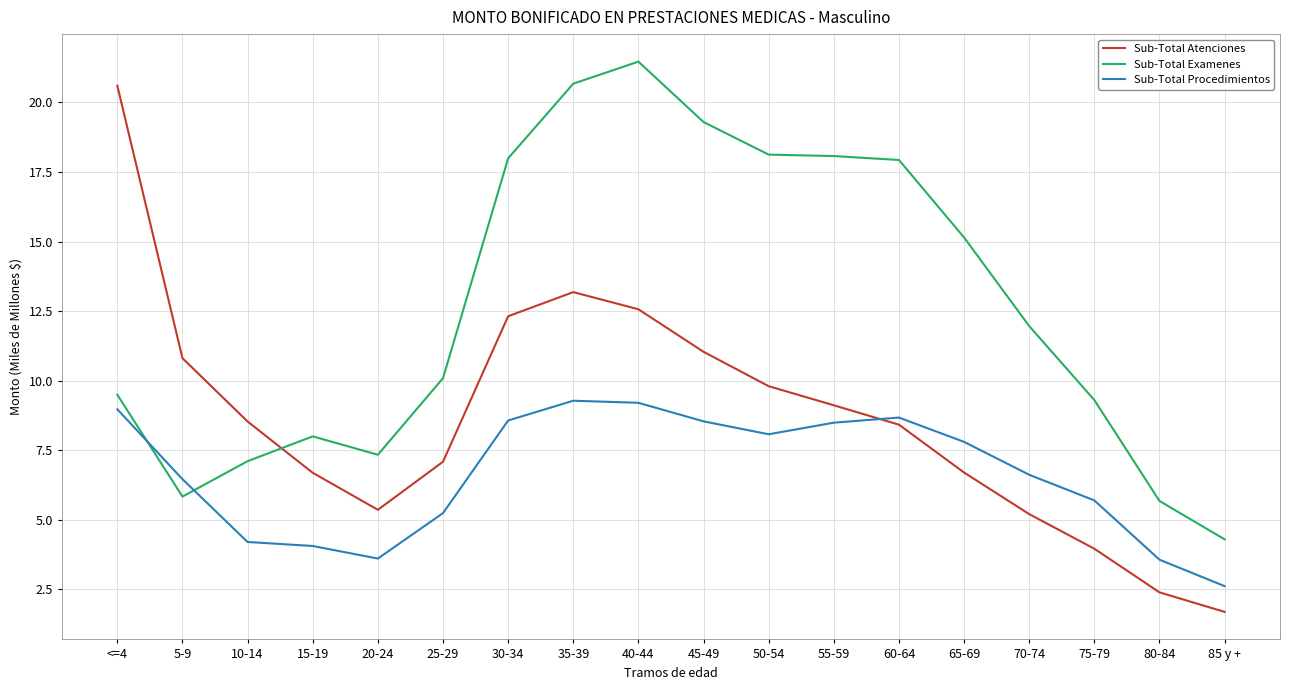

What is the spread (max minus min) of values at 85 y +?

2.6